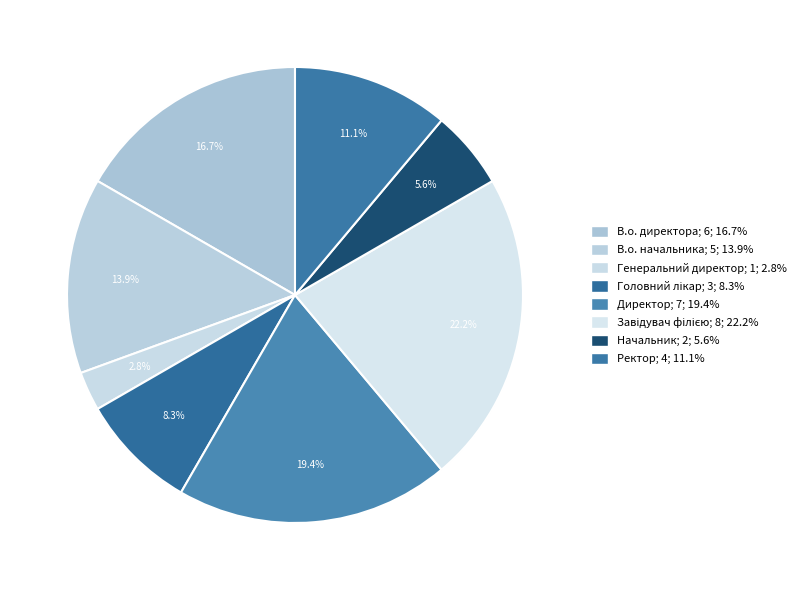

Count the number of slices in the pie.

8